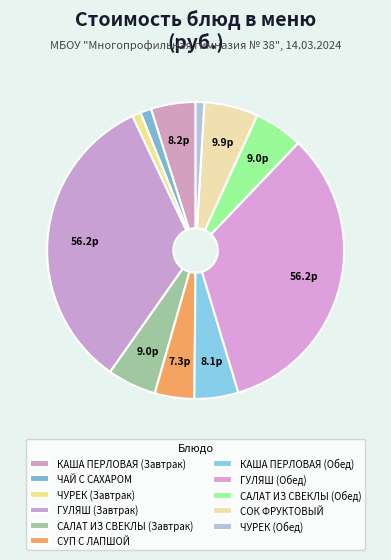

To the nearest percent, what is the difference between the largest and smallest slice percentages?

32%